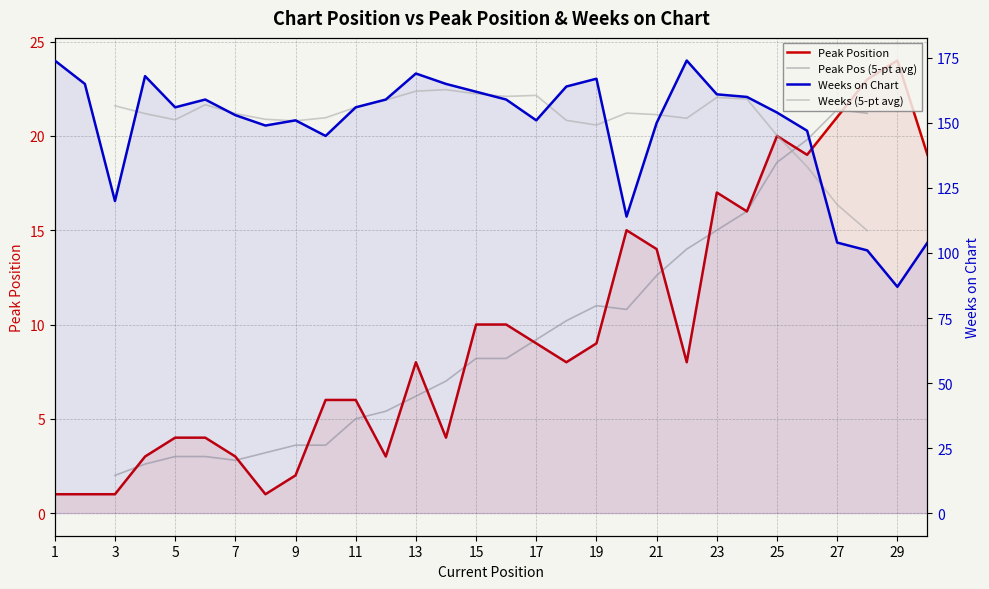

Which label corresponds to the smallest value in the chart?

1